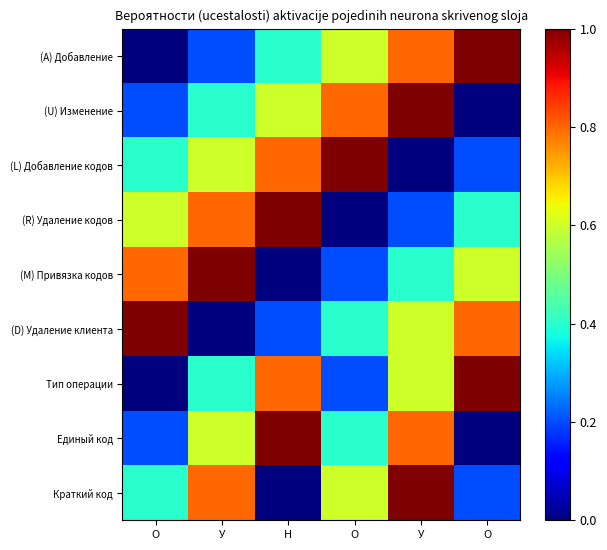

How many distinct data groups are displayed?

9